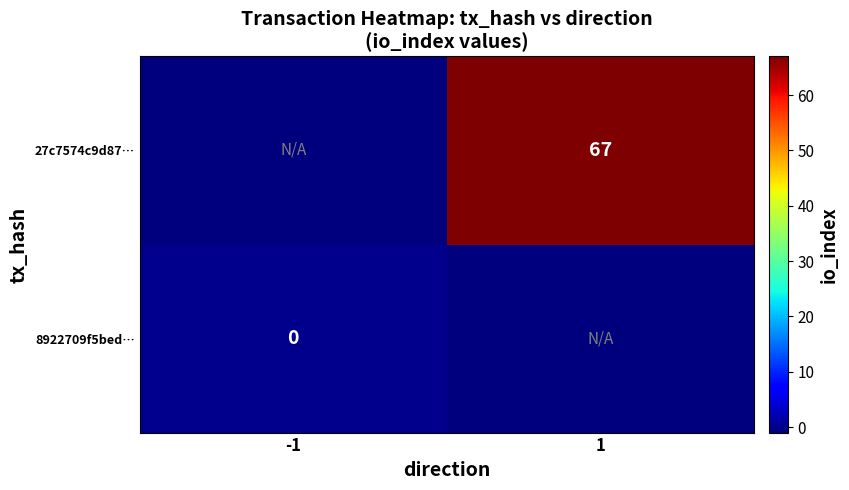

Is it true that 27c7574c9d87… equals 16 at 1?

False